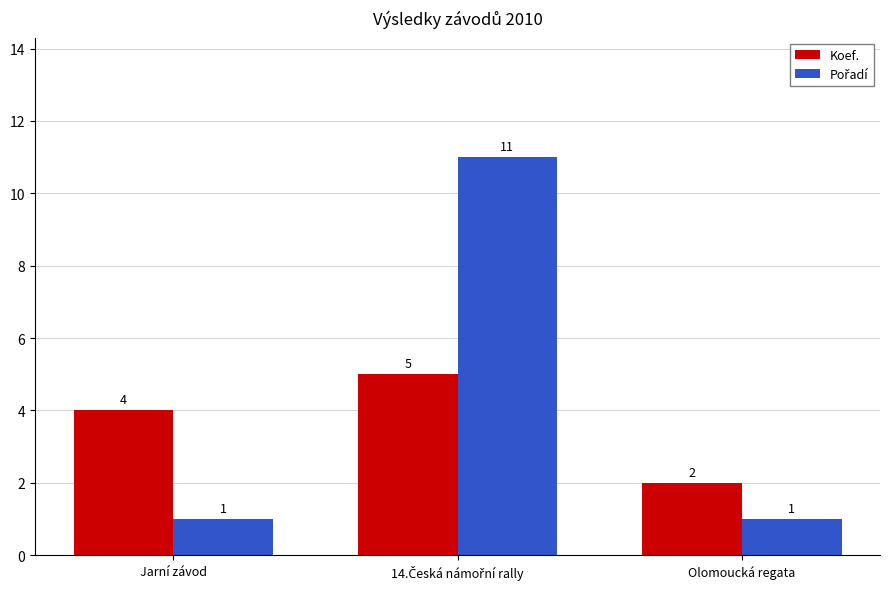

What is the difference between the highest and lowest values at Jarní závod?

3